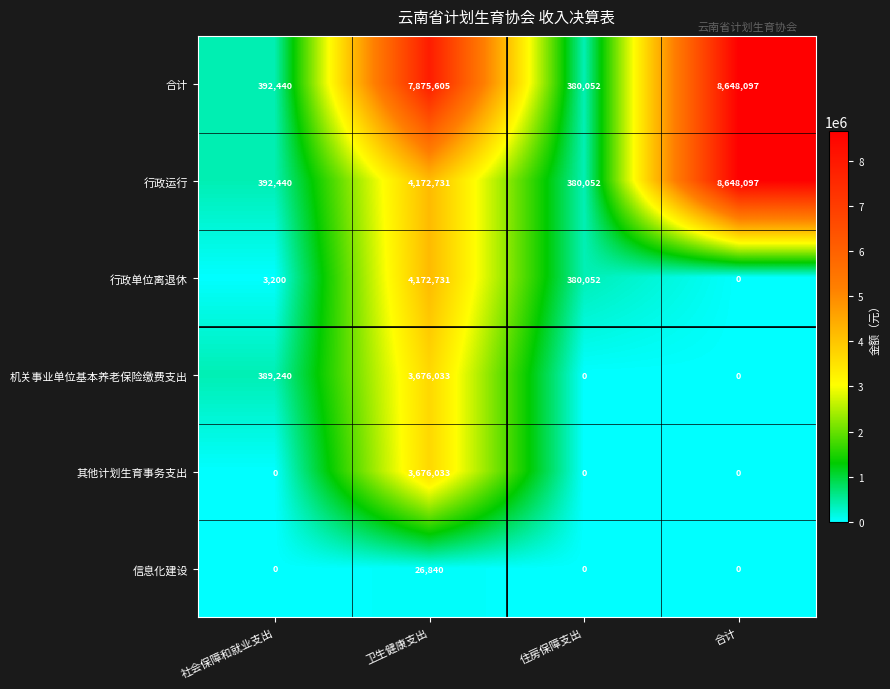

Between 卫生健康支出 and 合计, which series saw the biggest shift?

行政运行